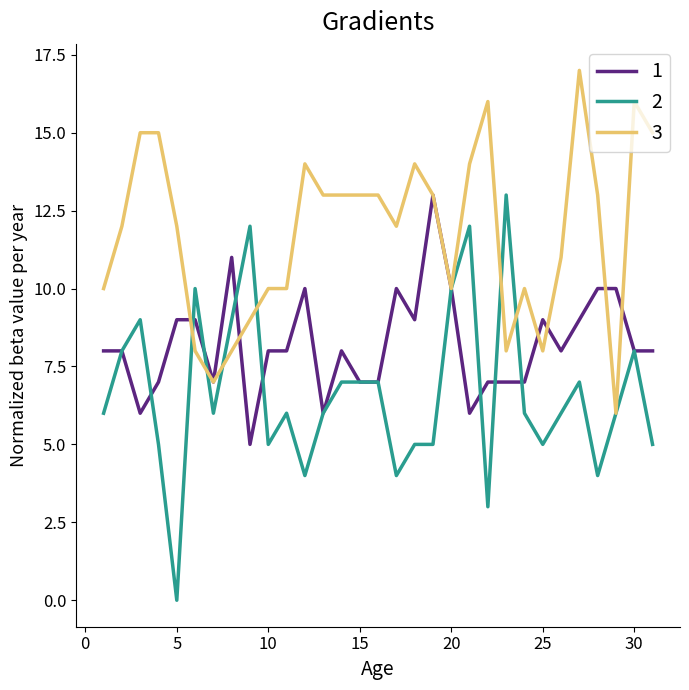

What is the maximum value shown in the chart?

17